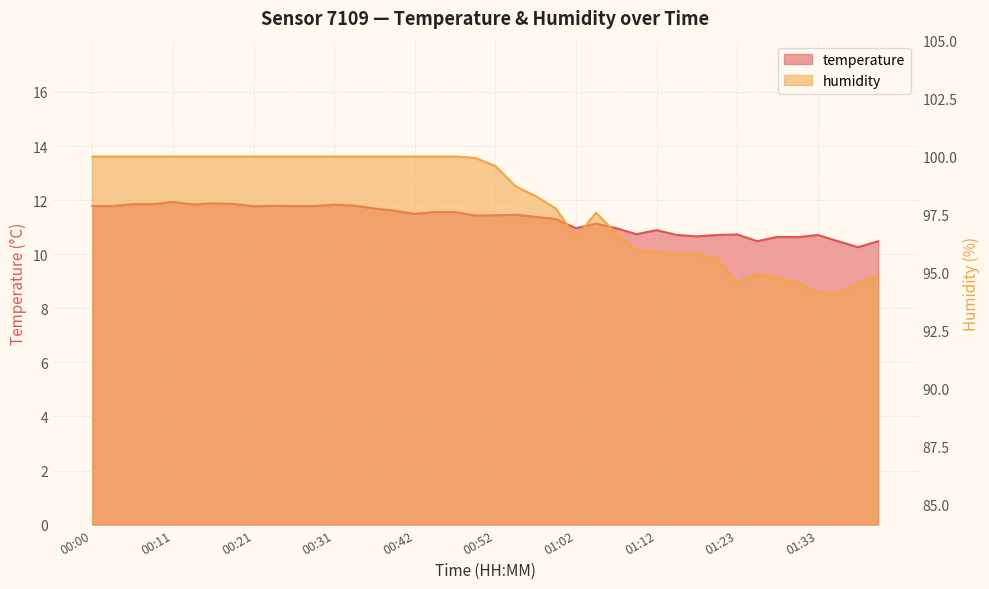

Rank the series by their average value, from lowest to highest.

temperature, humidity